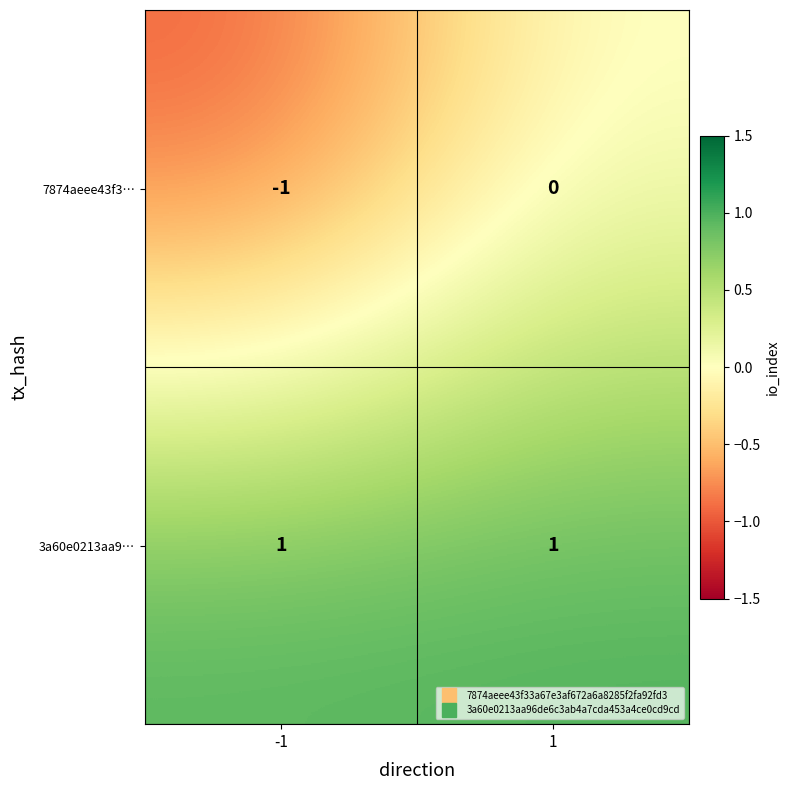

The 3a60e0213aa9… series shows 1 at -1. True or false?

True